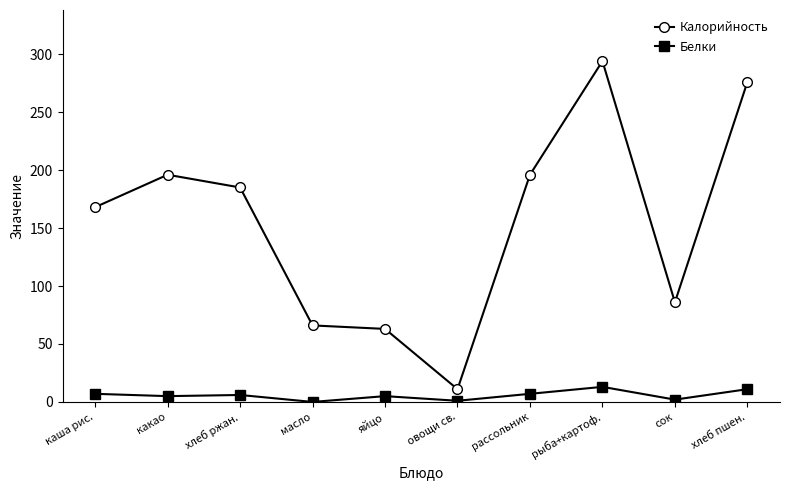

What is the value of the Белки point at the 1st from the left?

7